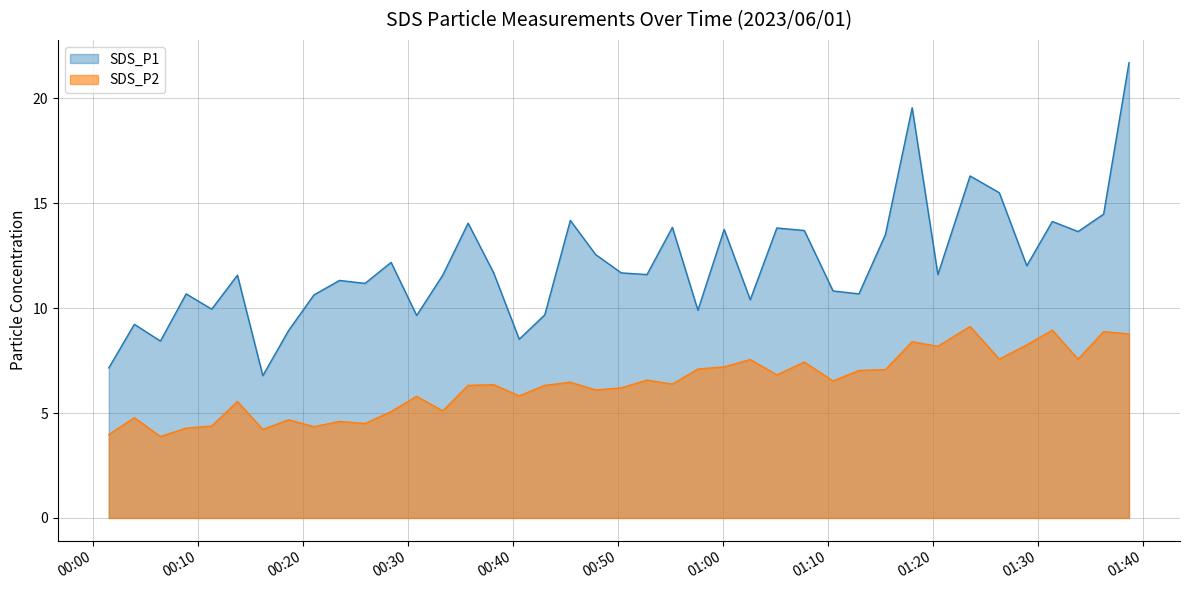

Rank the series by their maximum value, from lowest to highest.

SDS_P2, SDS_P1